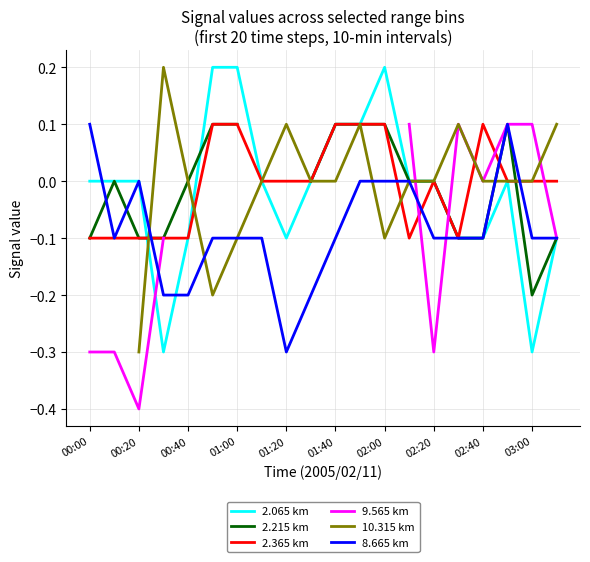

At which category is the sum across all series the highest?

17